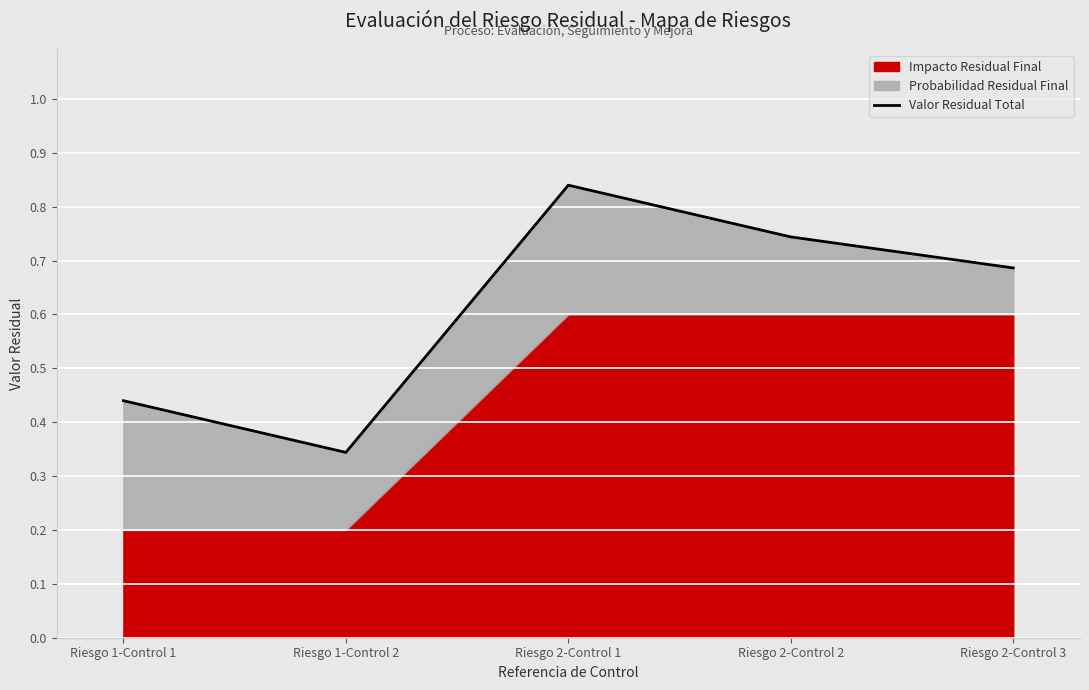

How many interior local valleys (lower than both neighbors) does the data have?

1